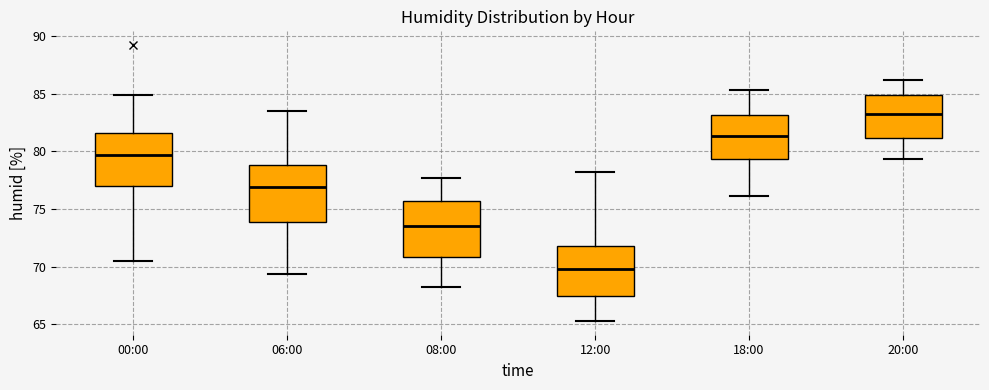

Reading left to right, transcribe this box plot: for each box, give where its median line is, the range the box spans, and where its two whiskers end, as read against the y-axis. The values are not printed on the chart, so give them approximately, as read against the axis.

00:00: median 79.5, box 77.0 to 81.5, whiskers 70.5 to 85.0
06:00: median 77.0, box 74.0 to 79.0, whiskers 69.5 to 83.5
08:00: median 73.5, box 71.0 to 75.5, whiskers 68.0 to 77.5
12:00: median 70.0, box 67.5 to 72.0, whiskers 65.5 to 78.0
18:00: median 81.5, box 79.5 to 83.0, whiskers 76.0 to 85.5
20:00: median 83.0, box 81.0 to 85.0, whiskers 79.5 to 86.0